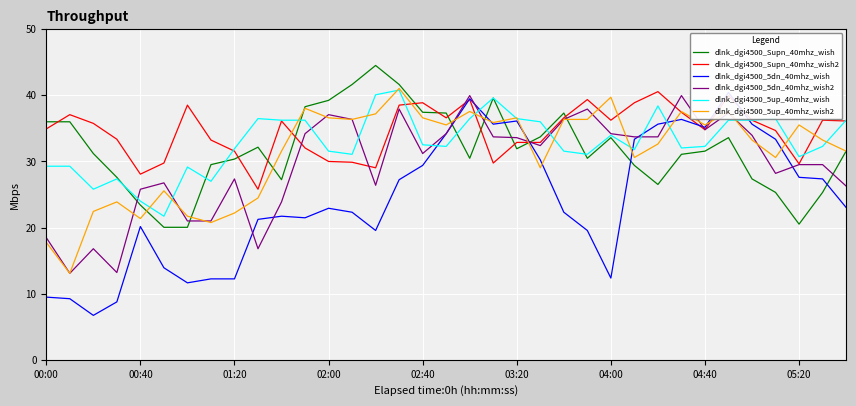

True or false: dlnk_dgi4500_5dn_40mhz_wish has a value of 8.3 at 34.

False